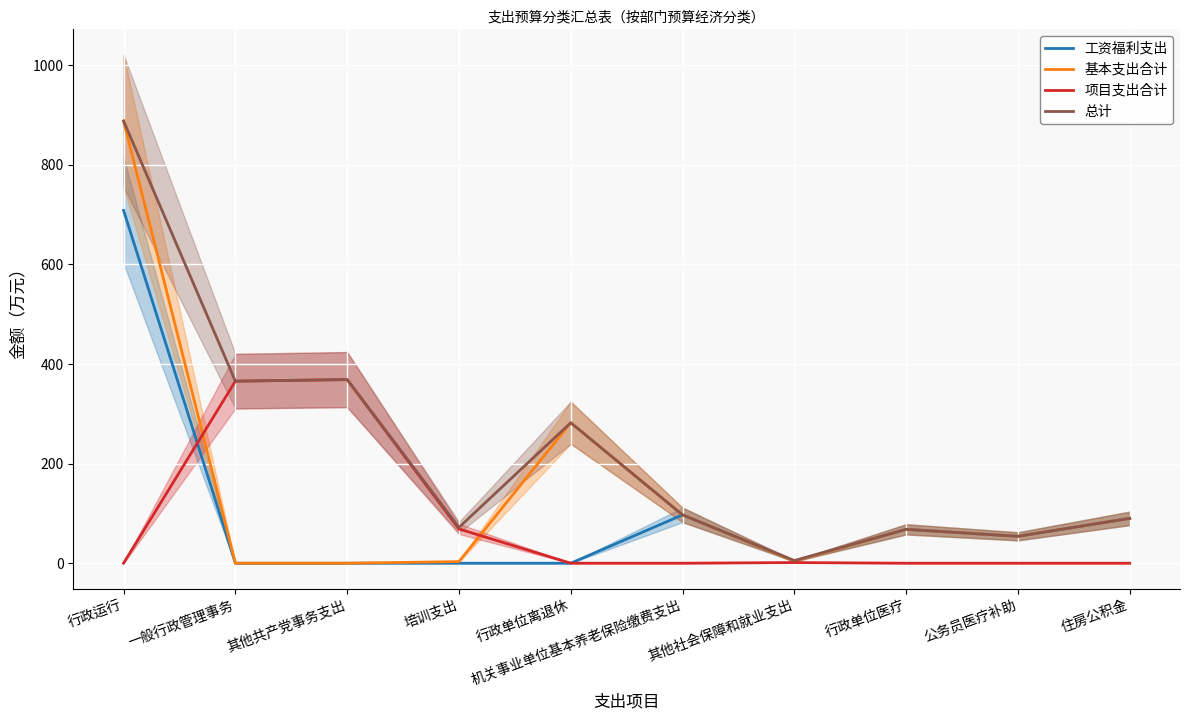

Is the value of 工资福利支出 at 其他社会保障和就业支出 greater than the value of 项目支出合计 at 一般行政管理事务?

No